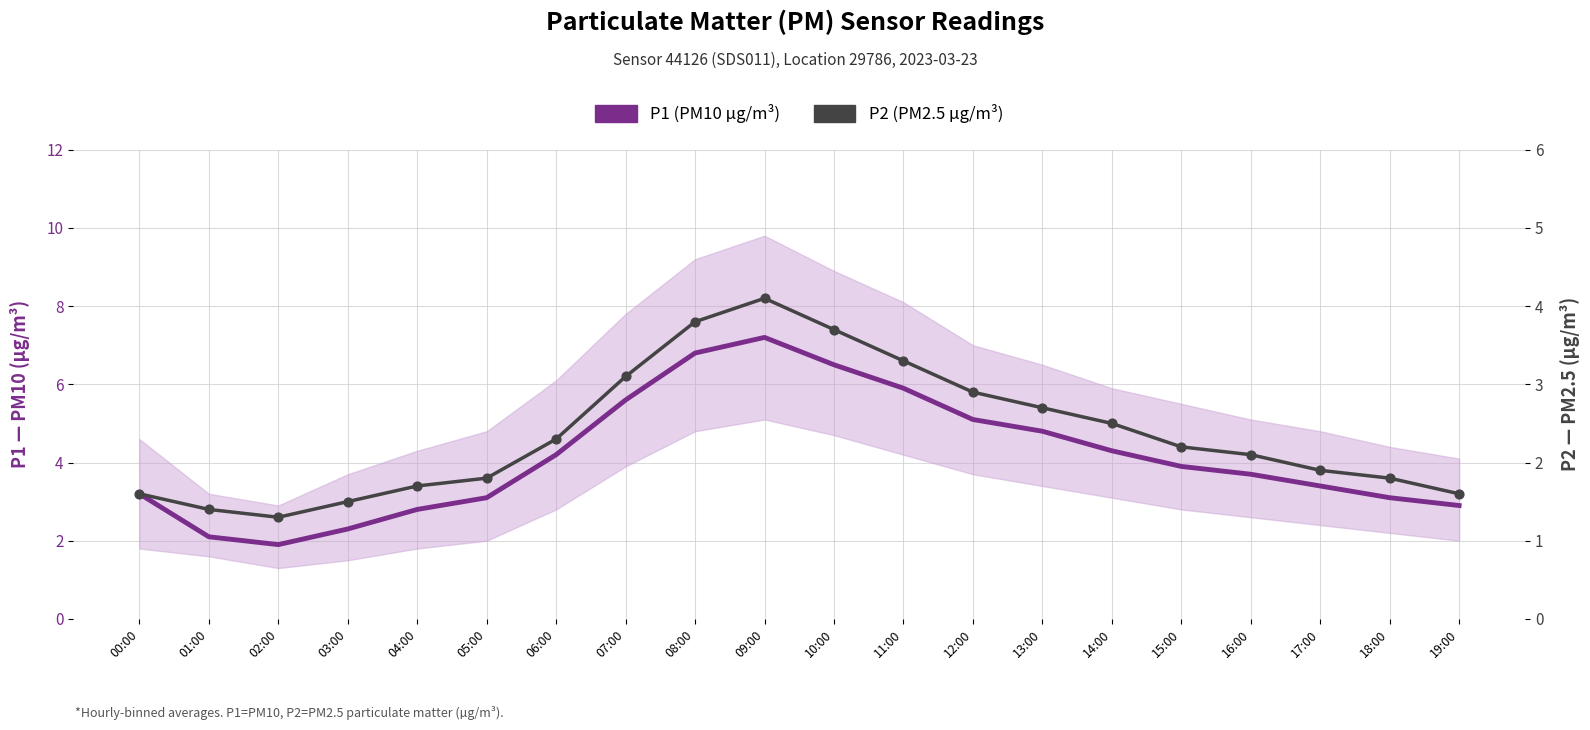

What are all the series names shown in the legend?

P1 (PM10 µg/m³), P2 (PM2.5 µg/m³)